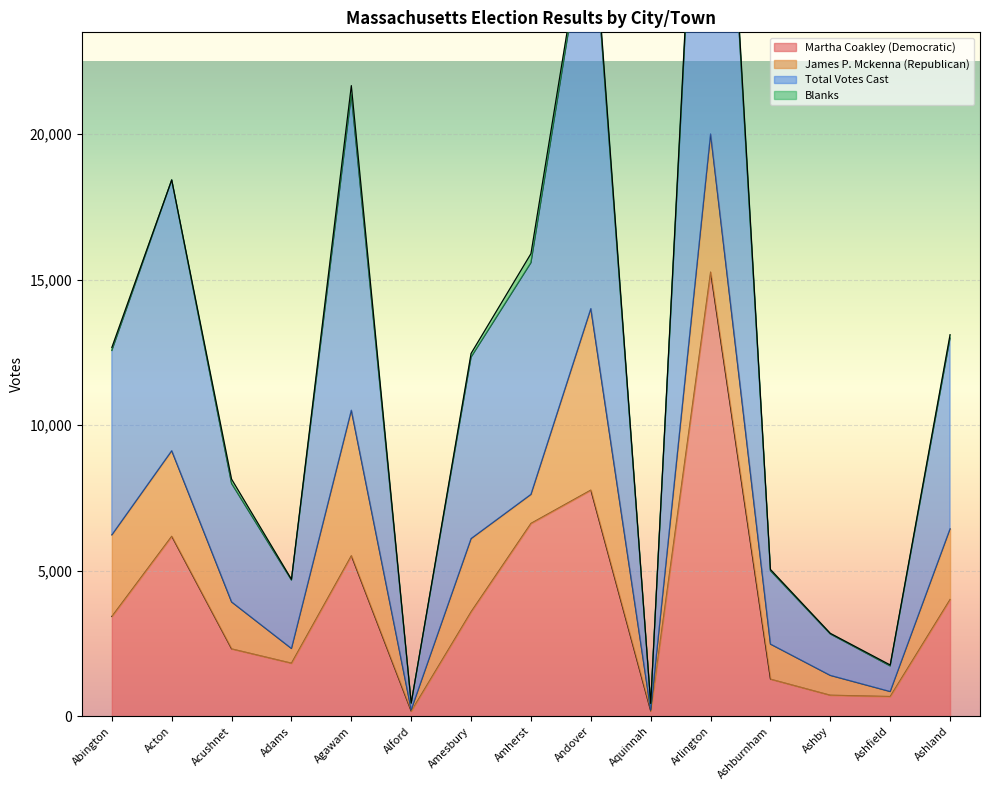

Is it true that Martha Coakley (Democratic) equals 2314 at Acushnet?

True